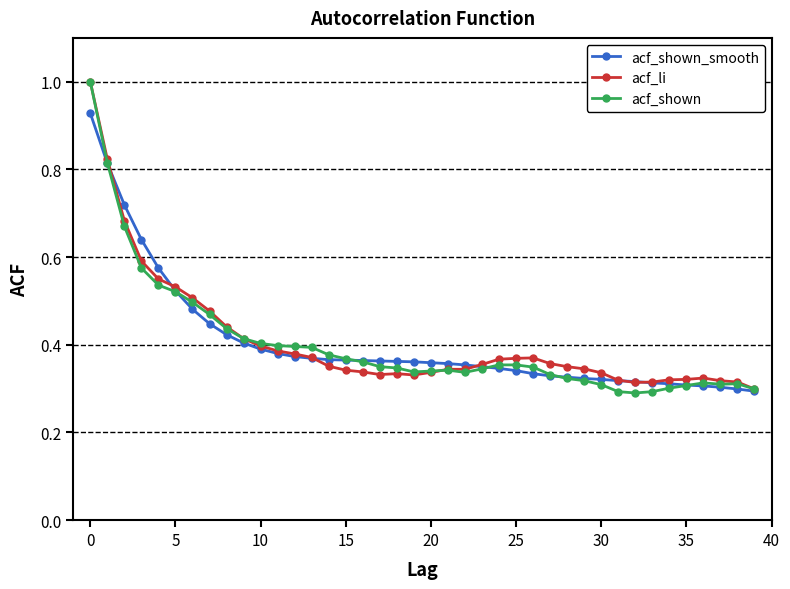

What is the greatest value displayed?

1.0